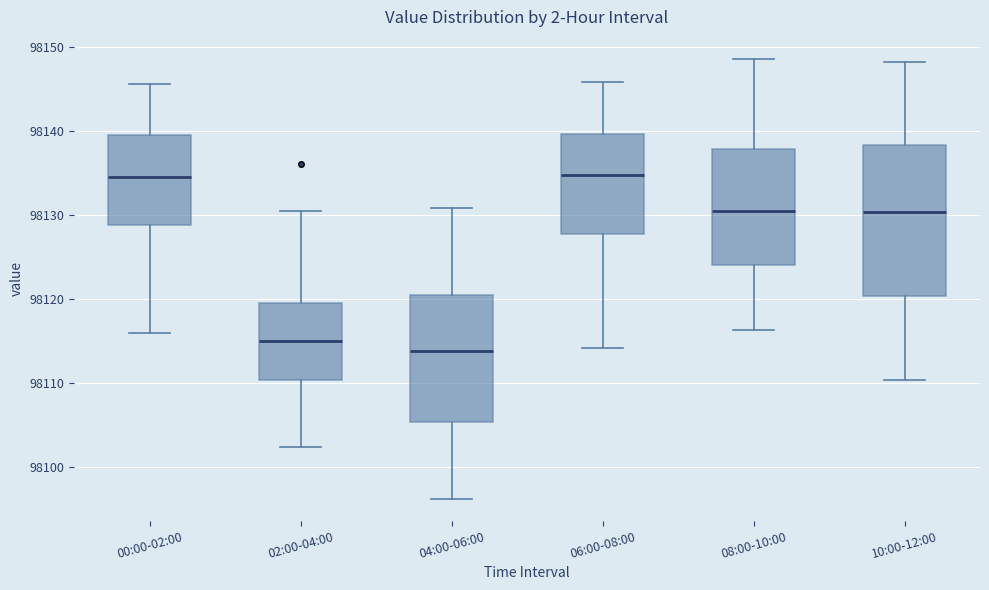

Which box is the tallest, from its lower edge to its upper edge?

10:00-12:00